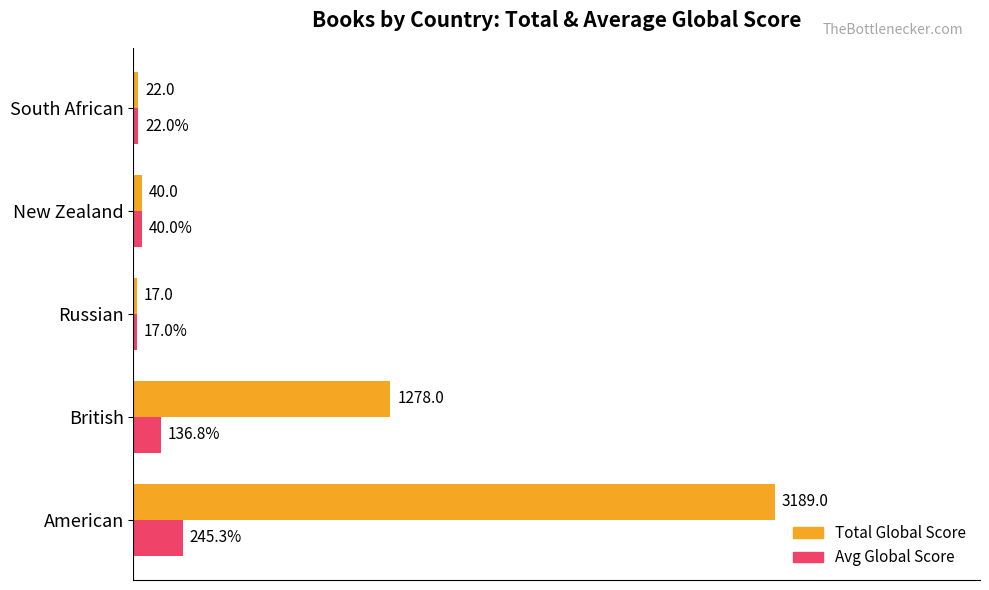

Which series has the largest total across all categories?

Total Global Score